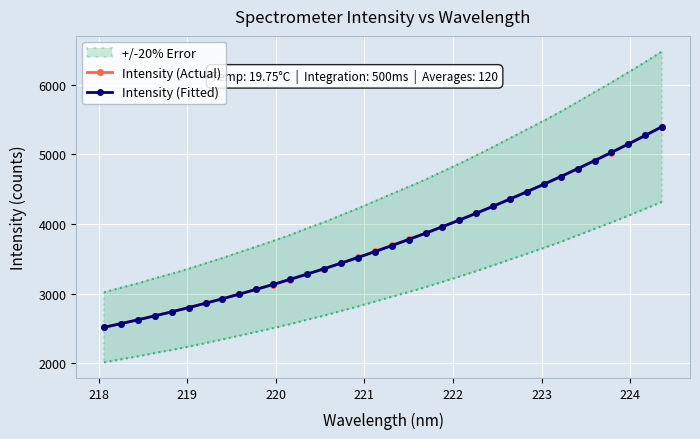

What is the minimum value for Intensity (Fitted)?

2515.5